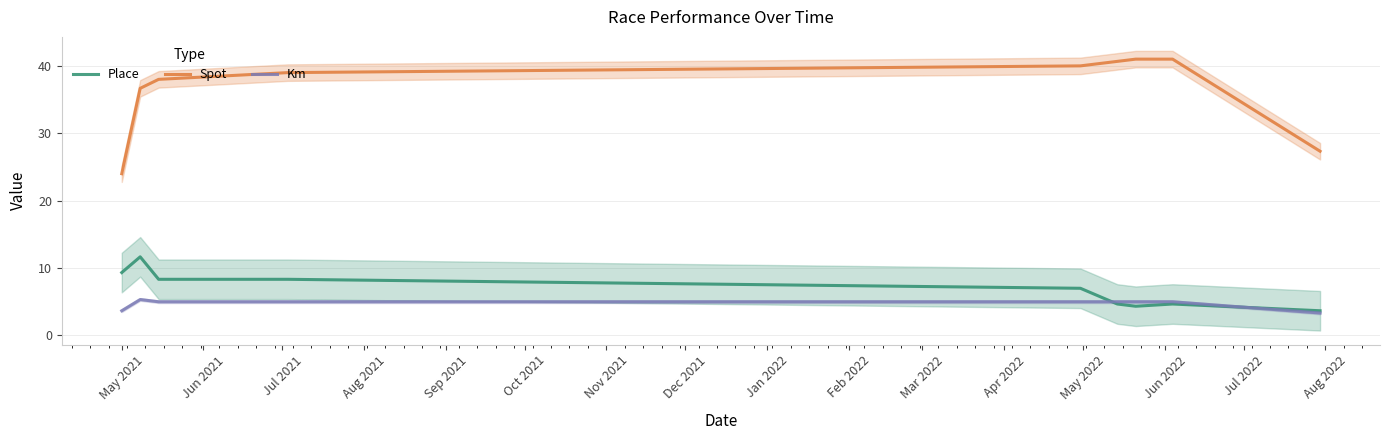

How many values in the Place series are below 7?

4